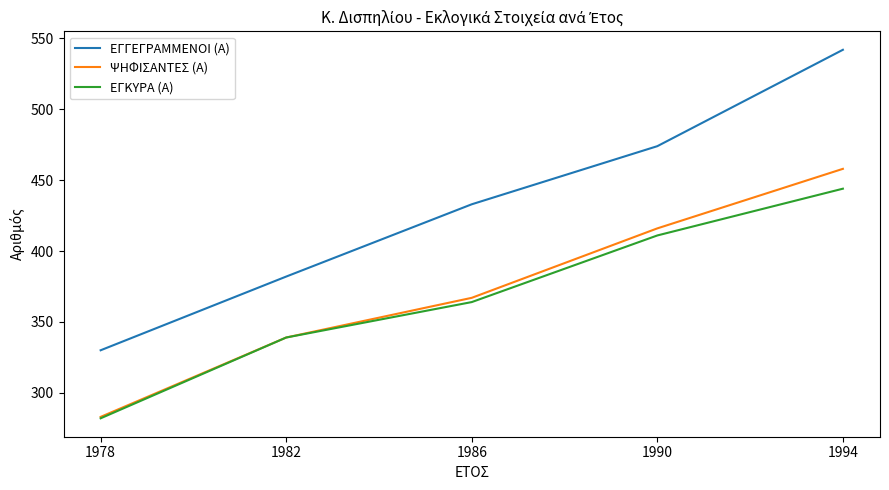

How many values in the ΨΗΦΙΣΑΝΤΕΣ (Α) series are below 367?

2